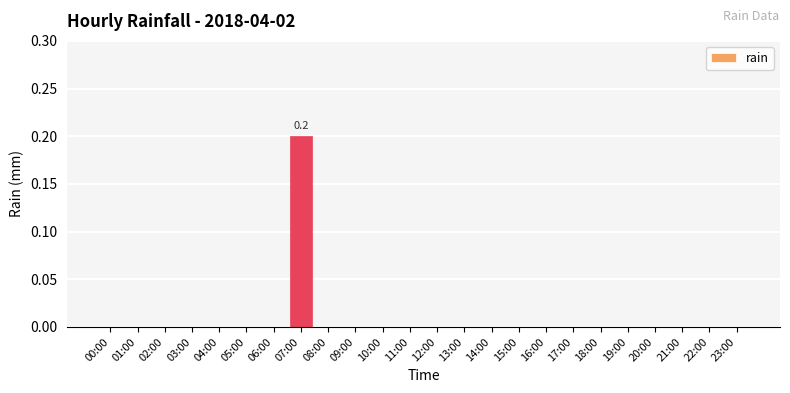

The value at 13:00 is 0.1. True or false?

False